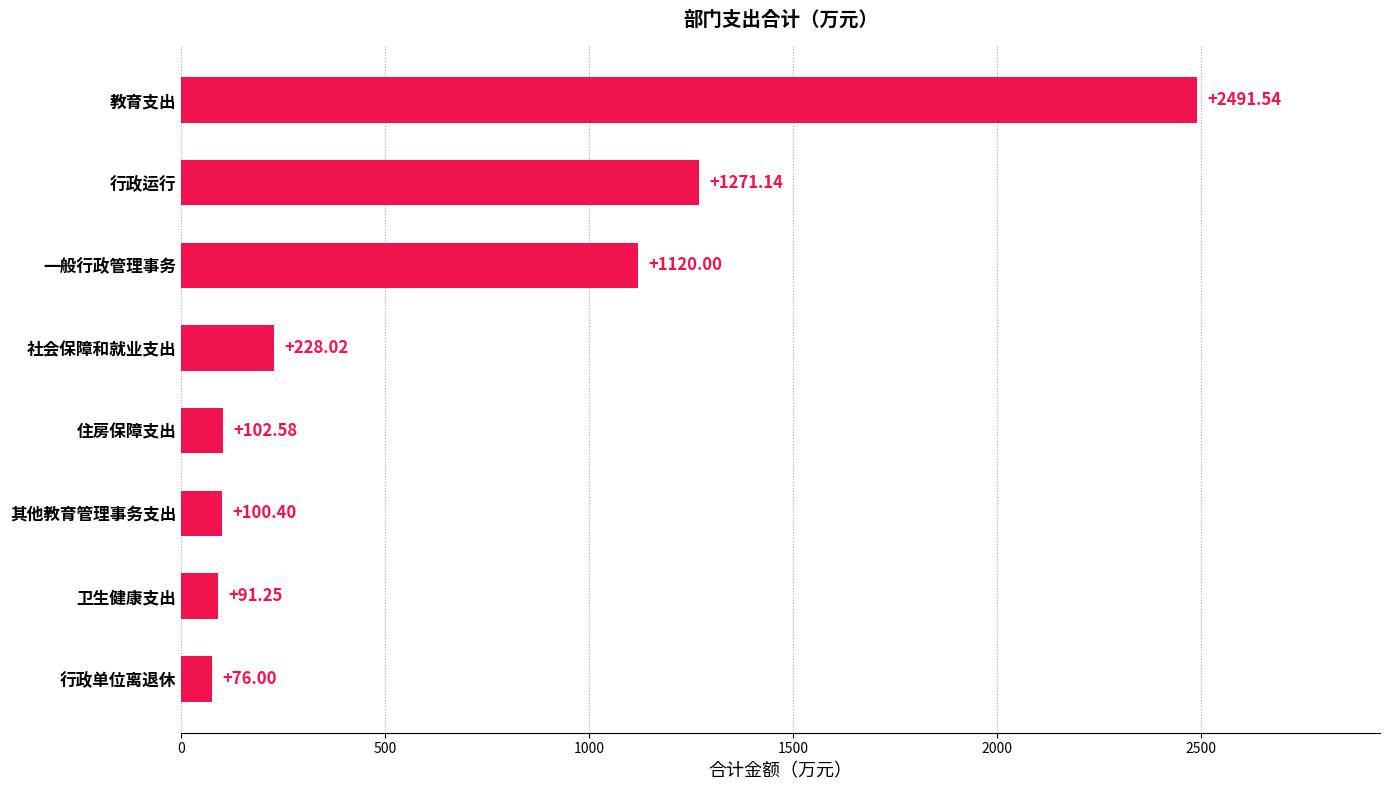

Rank the categories by value from highest to lowest.

教育支出, 行政运行, 一般行政管理事务, 社会保障和就业支出, 住房保障支出, 其他教育管理事务支出, 卫生健康支出, 行政单位离退休